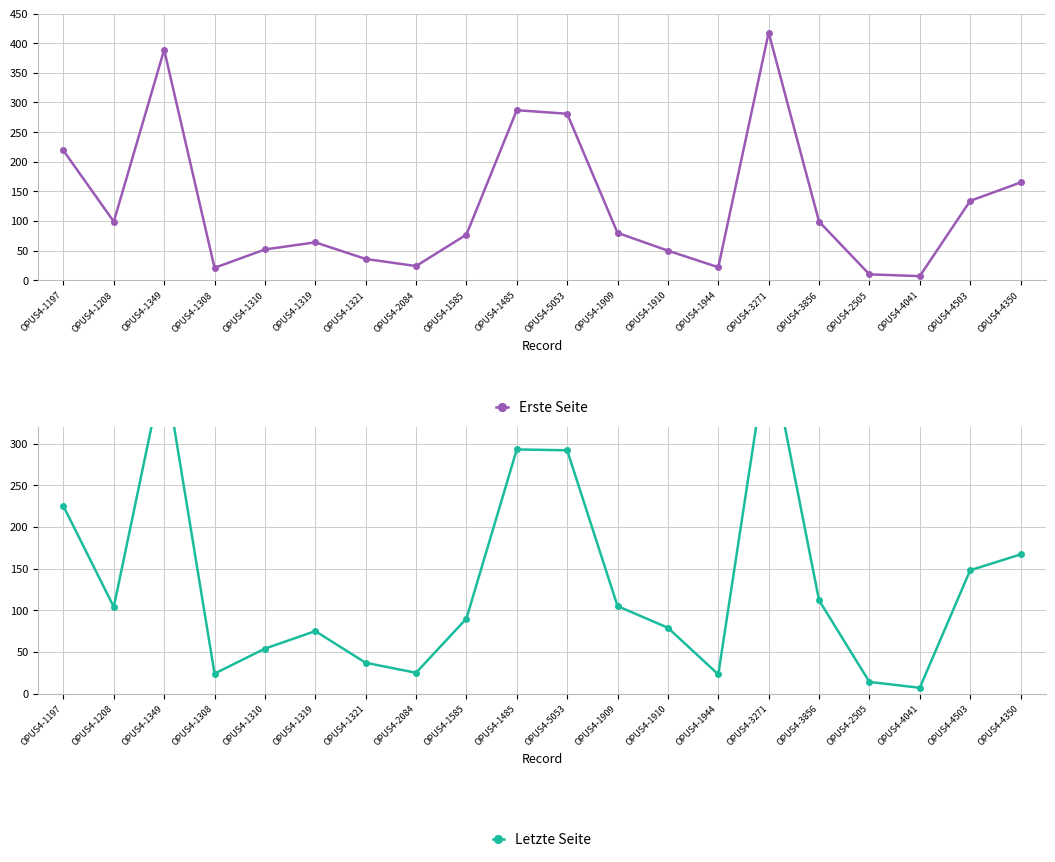

Which series has the largest range (max minus min)?

Letzte Seite